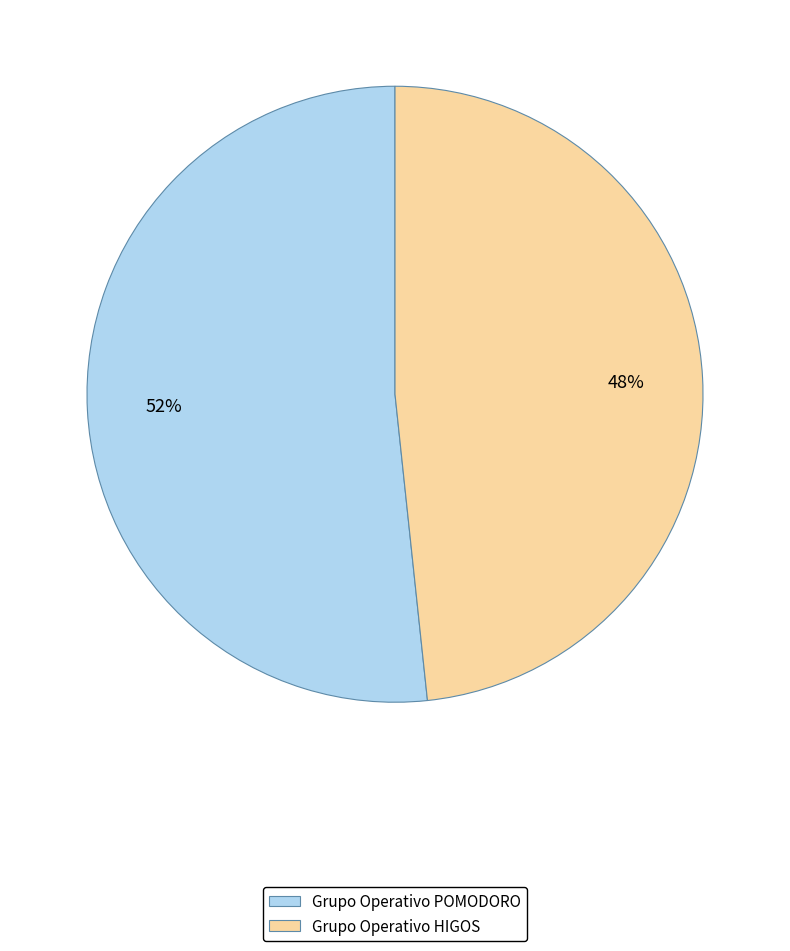

The Grupo Operativo HIGOS slice represents 41% of the pie. True or false?

False